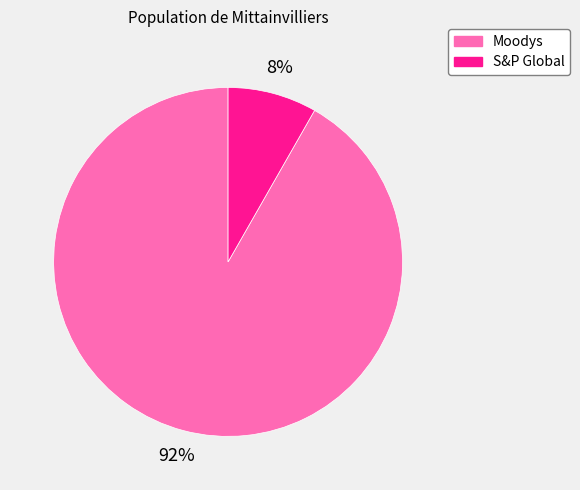

Approximately how many times larger is the value at S&P Global compared to Moodys?

0.1